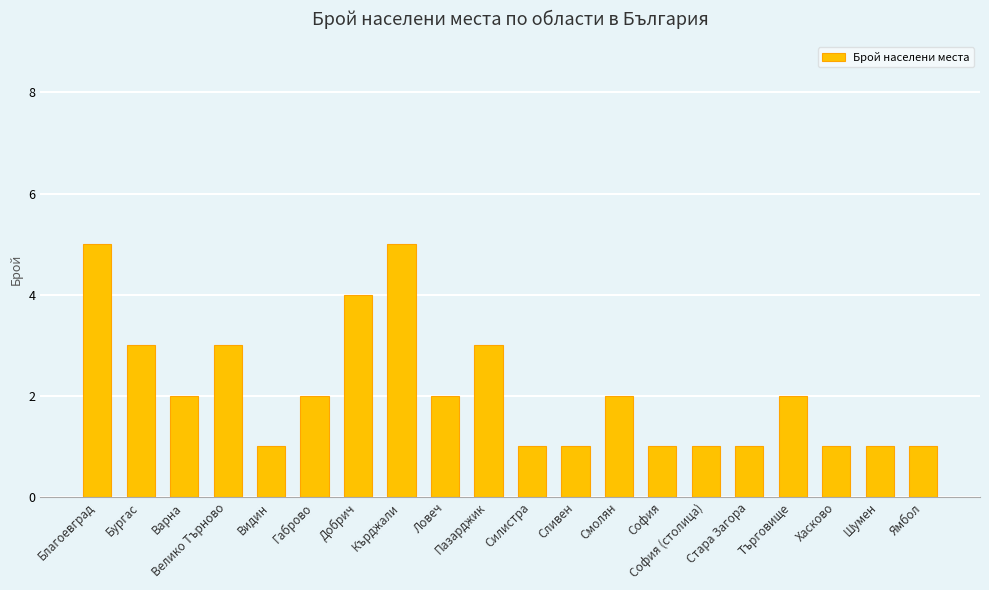

What is the maximum value shown in the chart?

5